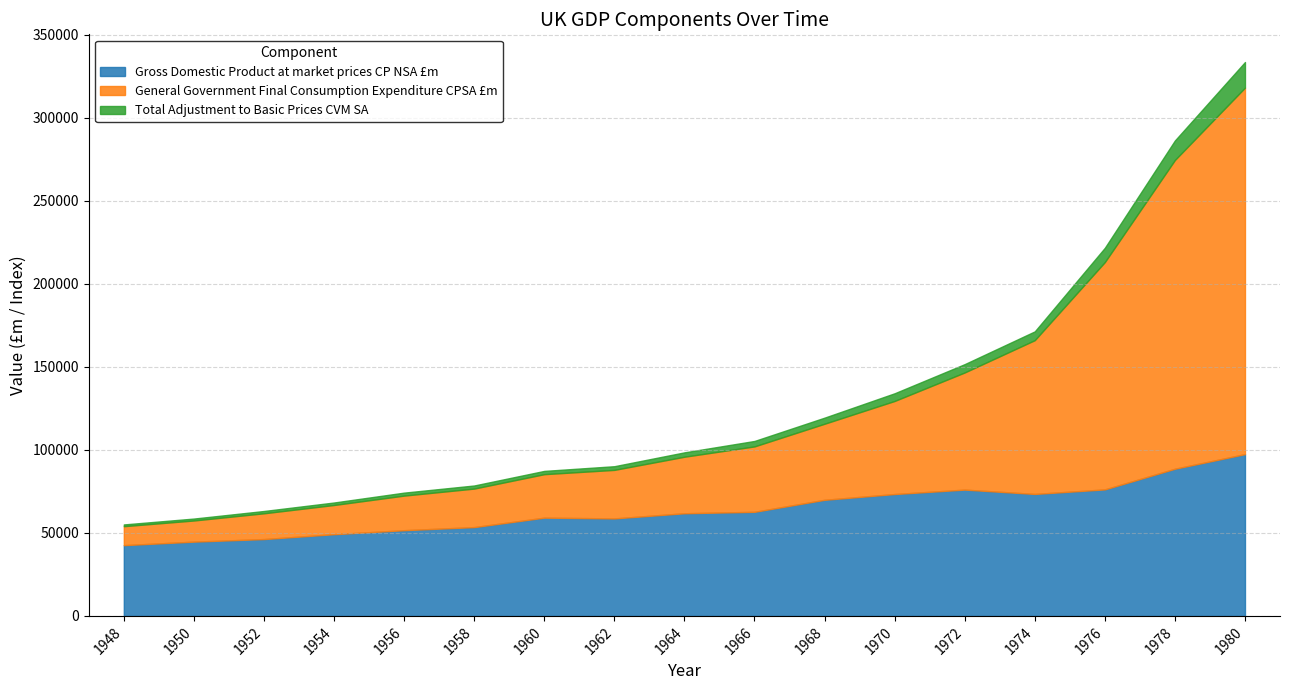

What is the maximum value for Gross Domestic Product at market prices CP NSA £m?

97437